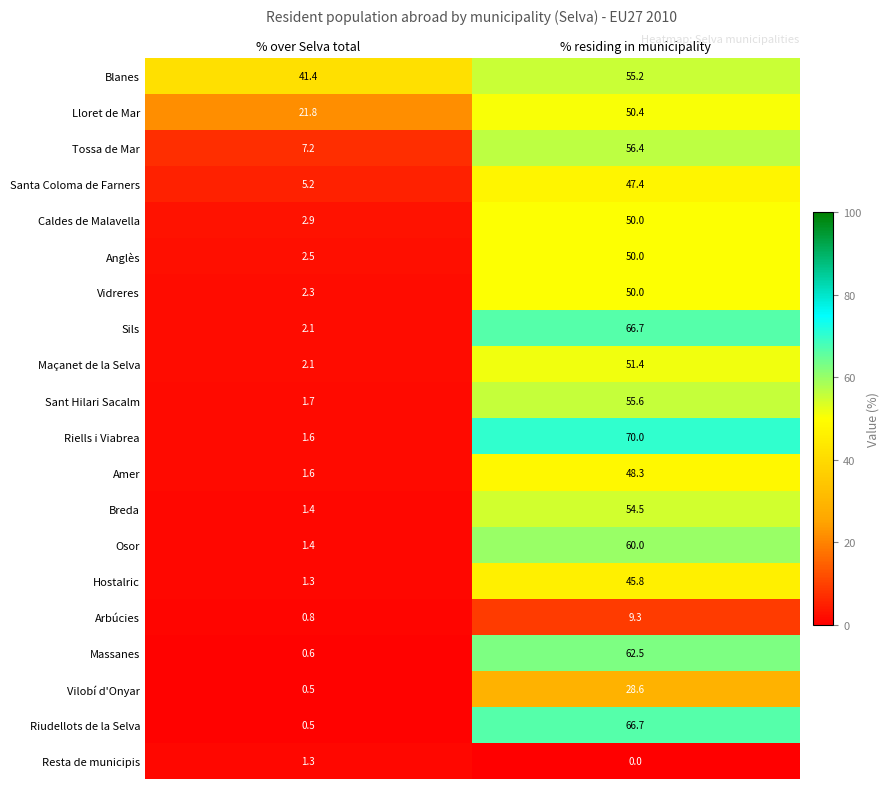

What value does the Breda series have at % residing in municipality?

54.5